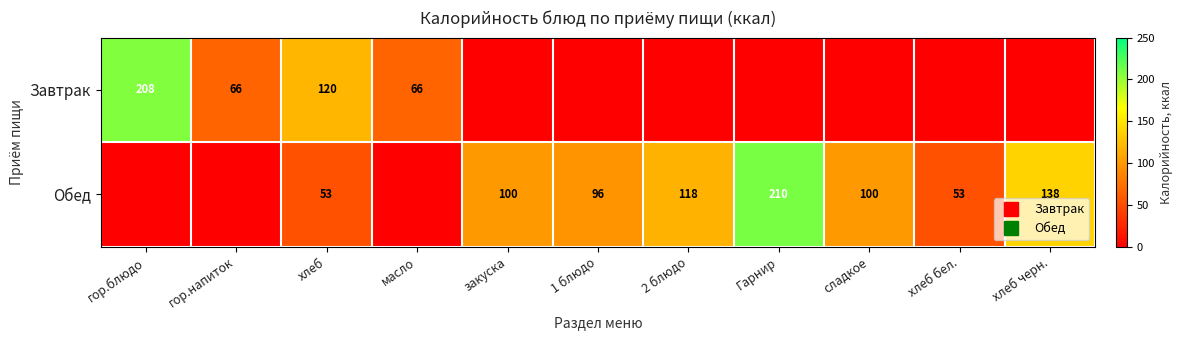

How many values in Завтрак are above zero?

4